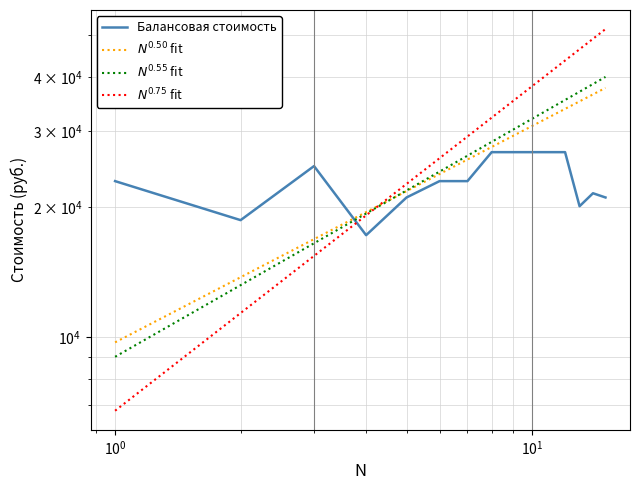

How many values in the $N^{0.75}$ fit series exceed 32211?

8